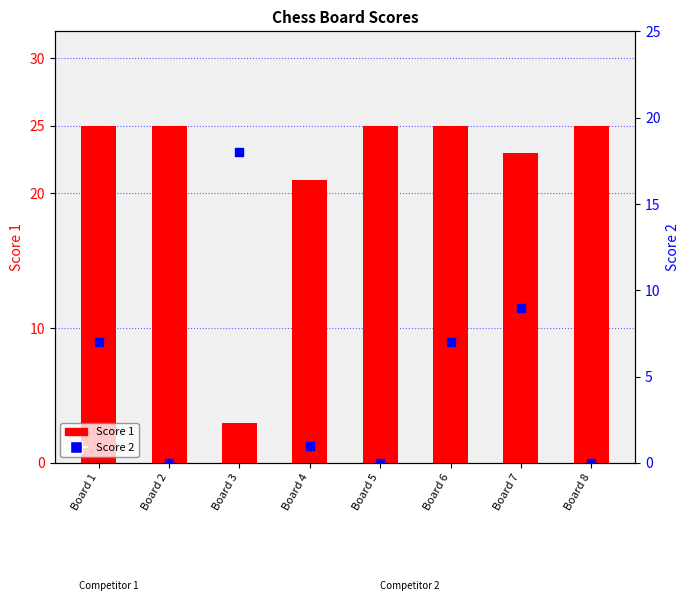

Which series has the widest spread of Y values?

Score 1